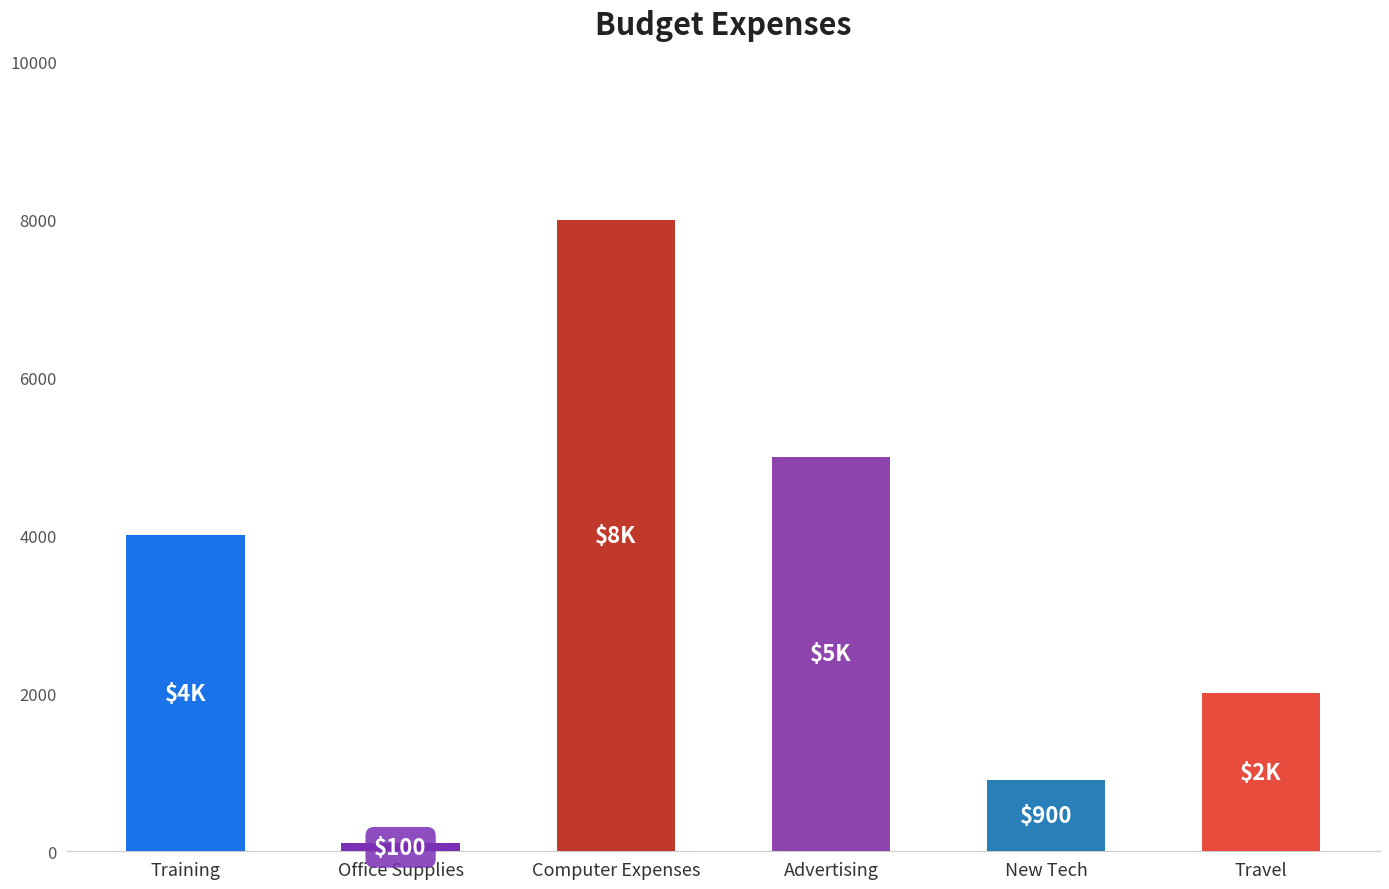

What is the sum of the values at New Tech and Advertising?

5900